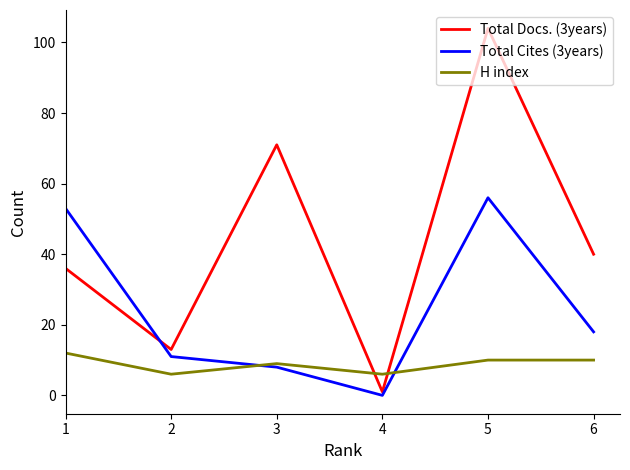

Which category has the lowest value across all series?

4